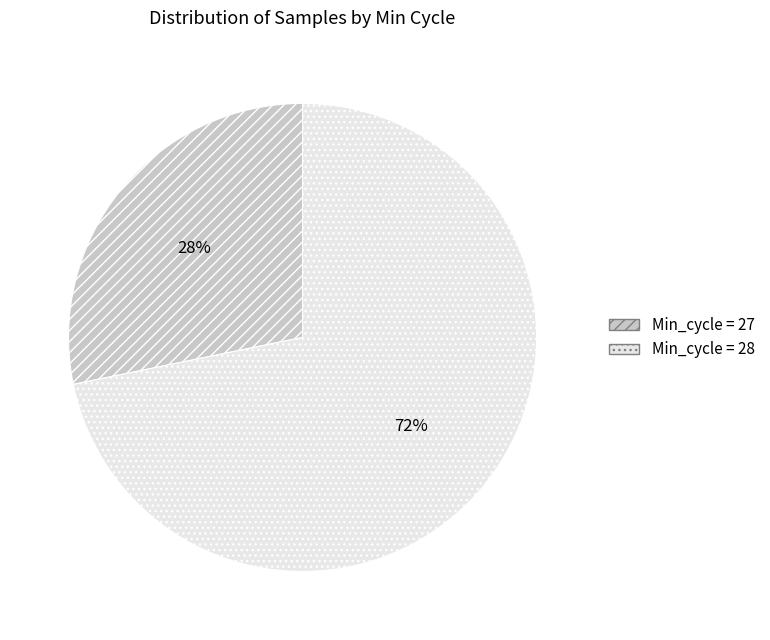

True or false: Min_cycle = 28 accounts for 72% of the total.

True